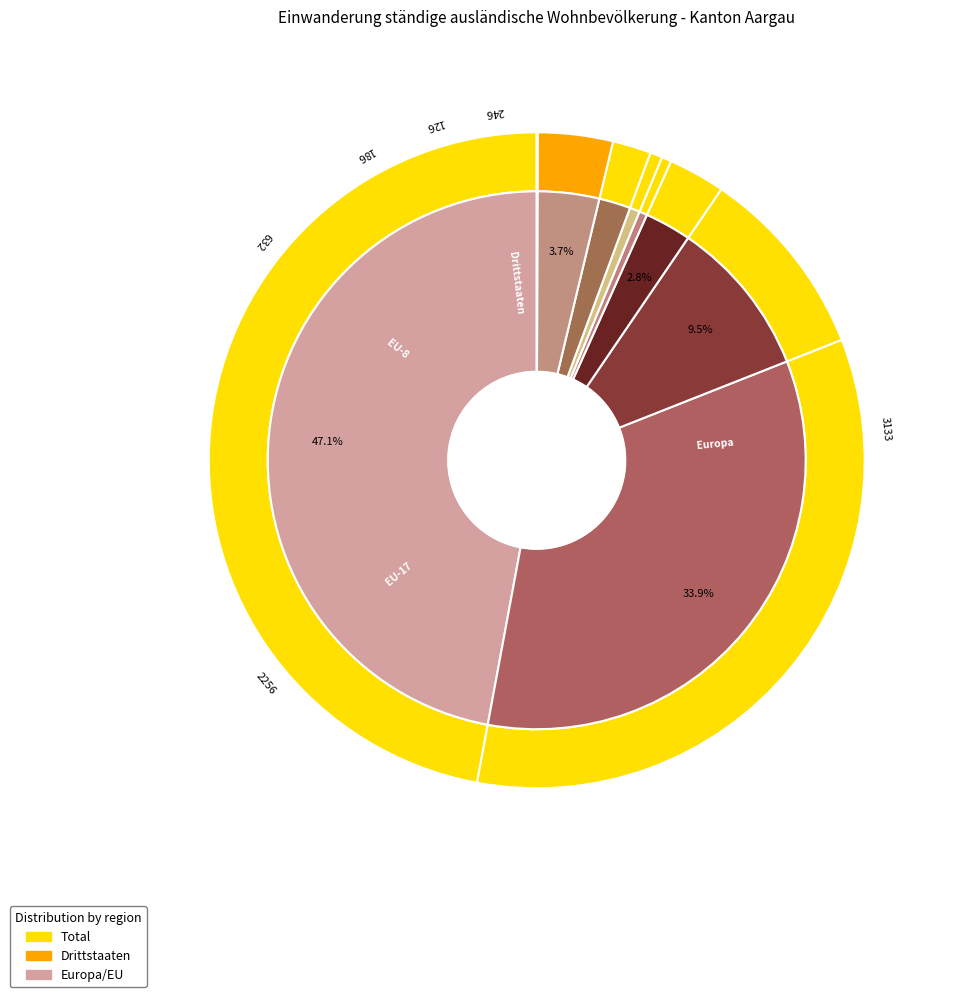

To the nearest percent, what is the average slice percentage?

11%